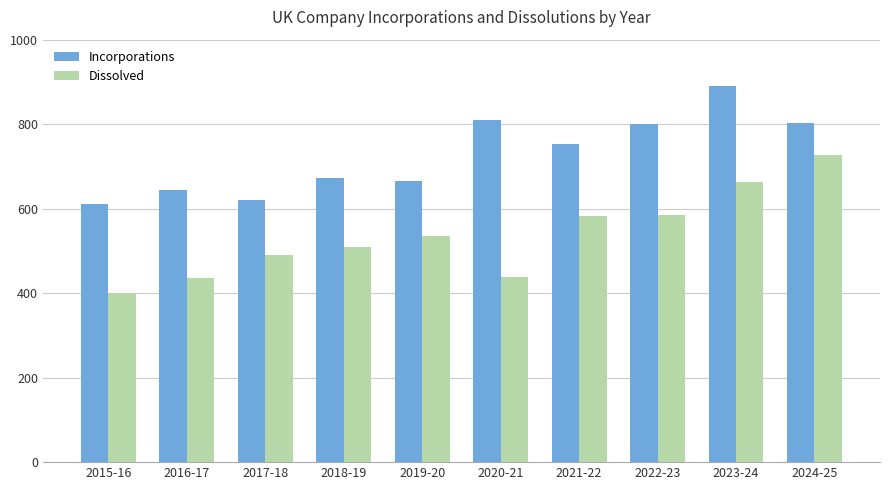

Which series has the widest spread of values?

Dissolved